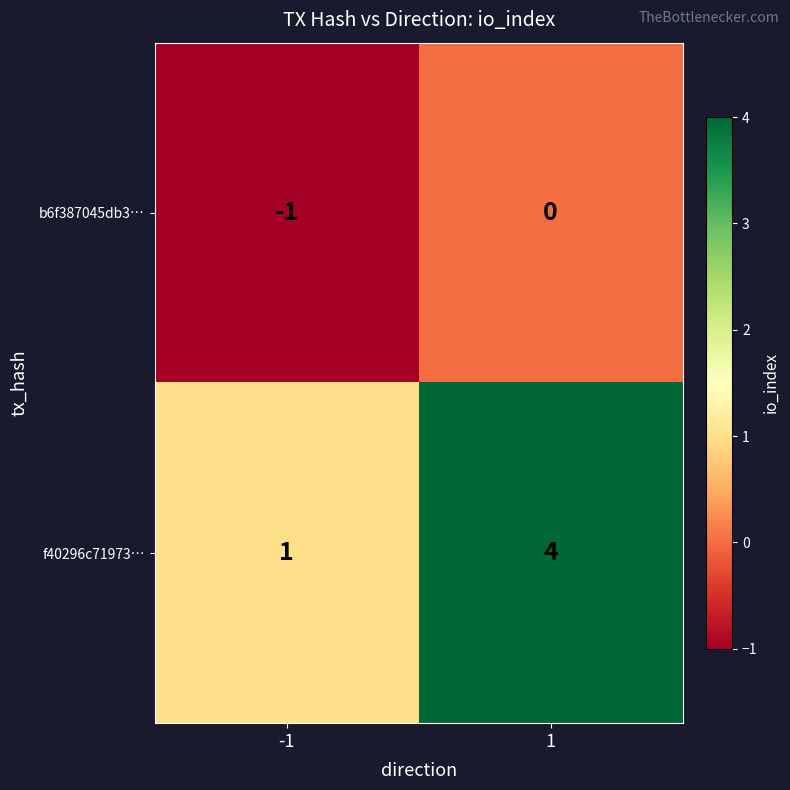

What is the sum of the f40296c71973… values at -1 and 1?

5